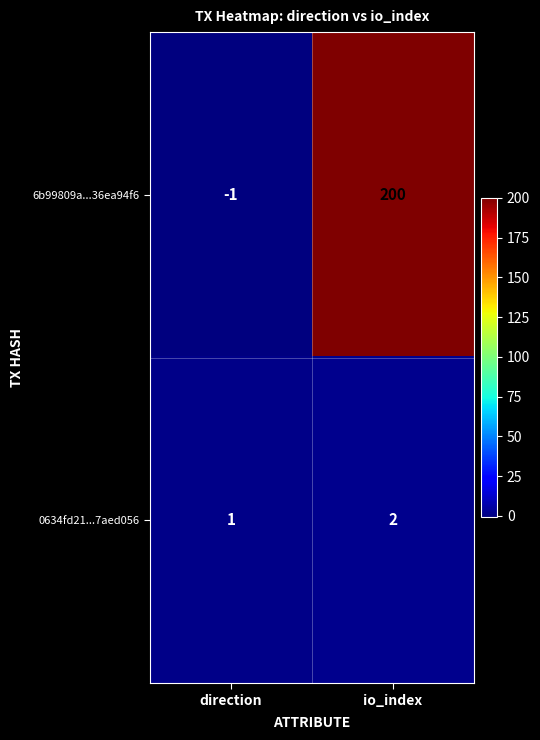

What is the total value across all series at io_index?

202